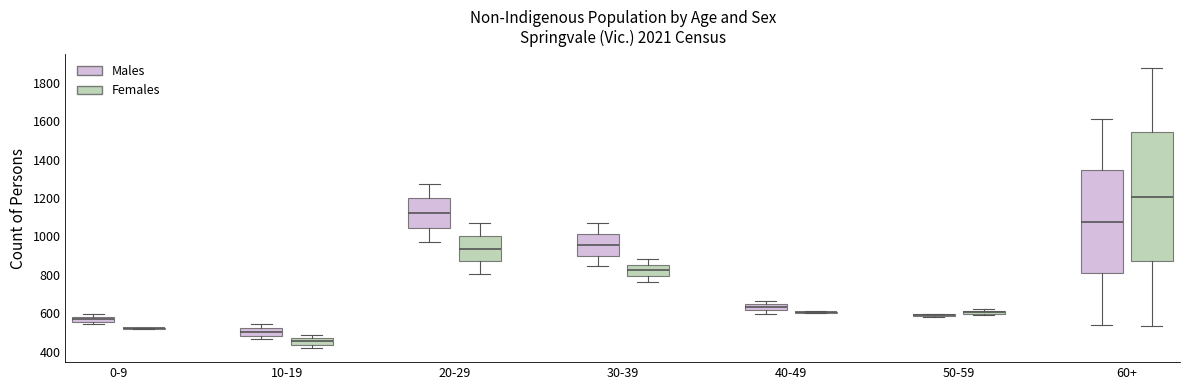

Where does the median line of the box for 20-29 (Females) sit on the y-axis? The values are not printed on the chart, so give them approximately, as read against the axis.

940